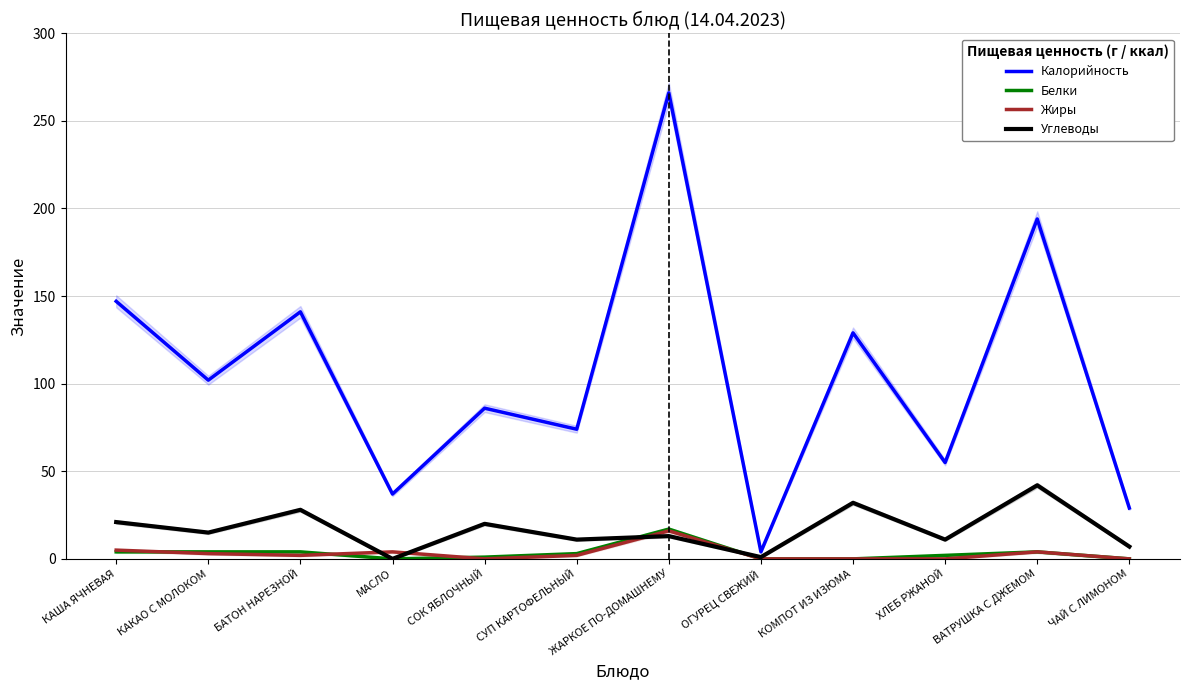

What is the difference between the highest and lowest values at ВАТРУШКА С ДЖЕМОМ?

190